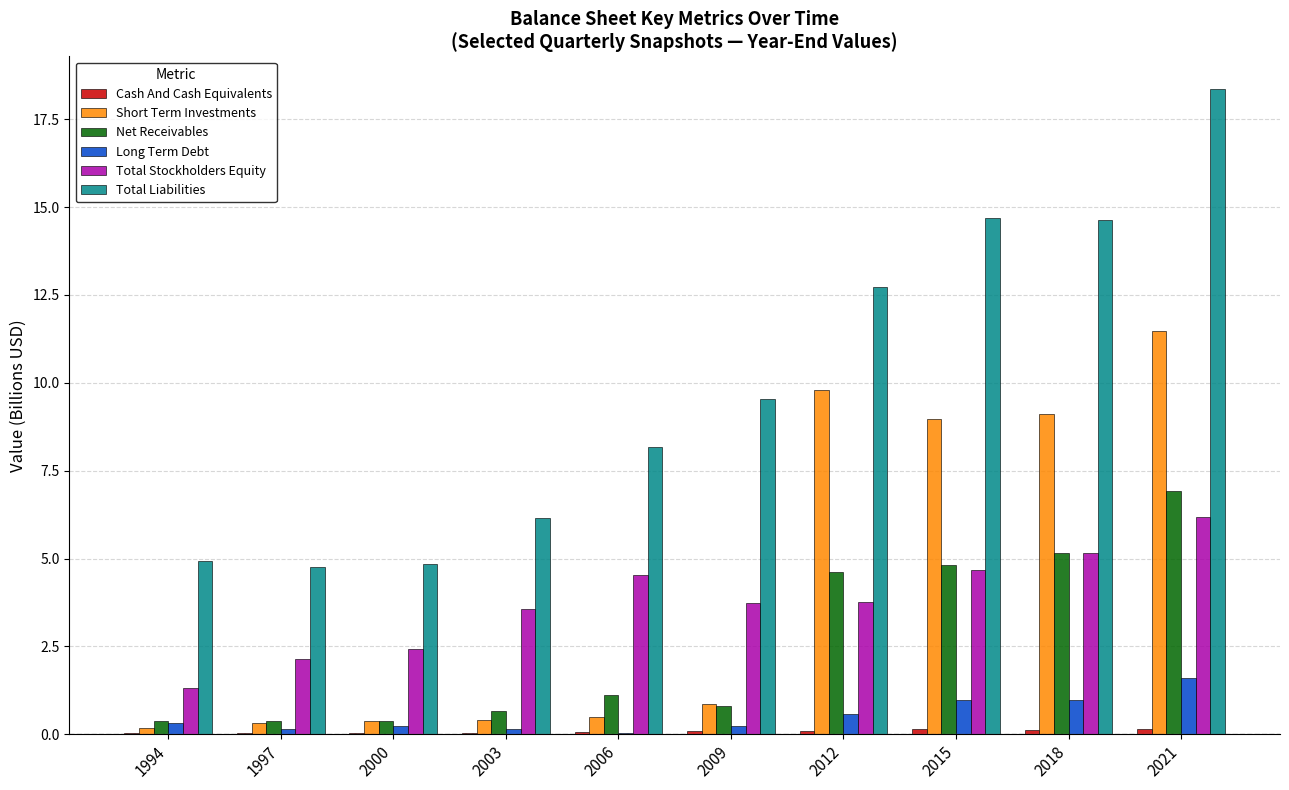

How many values in the Total Liabilities series exceed 9?

5